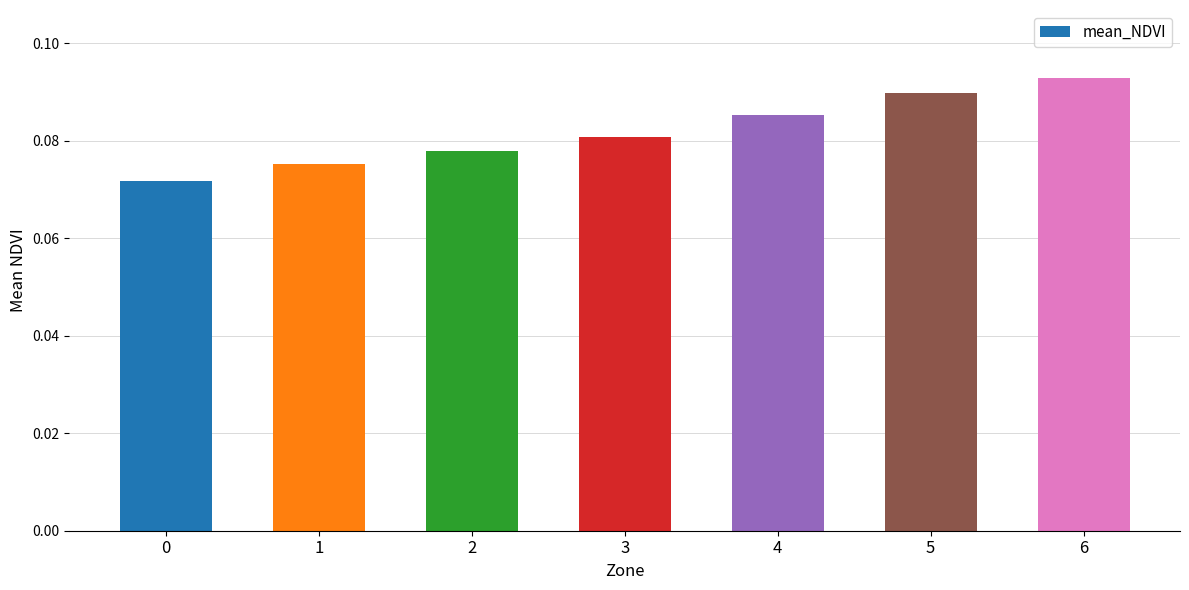

Is it true that the value at 1 is 0.0?

False